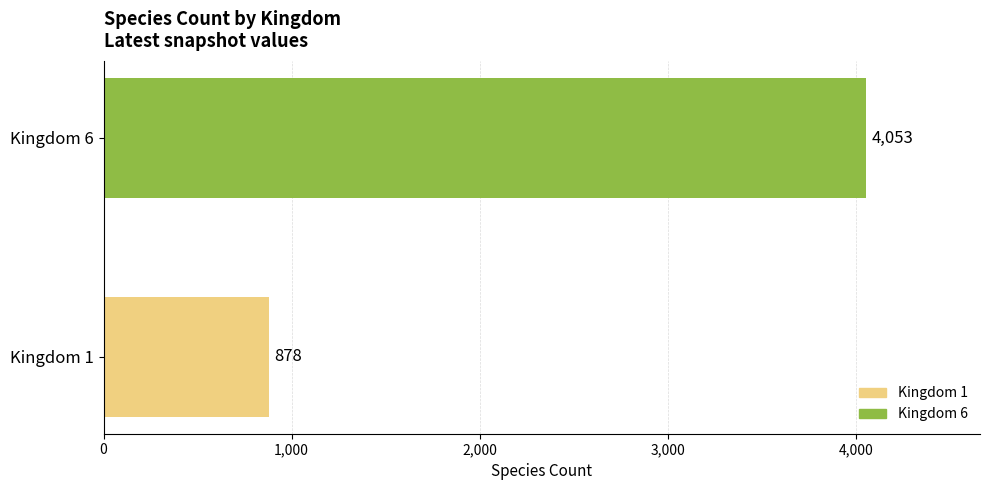

At which label is the value closest to 2465?

Kingdom 1